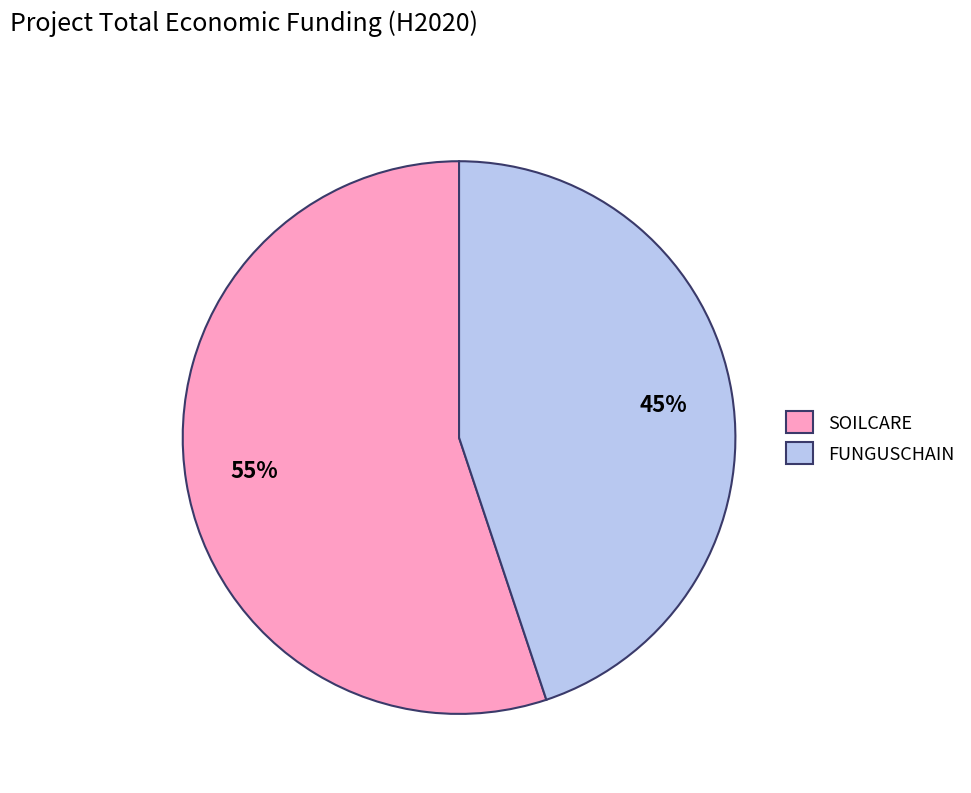

Which category has the biggest portion of the pie?

SOILCARE